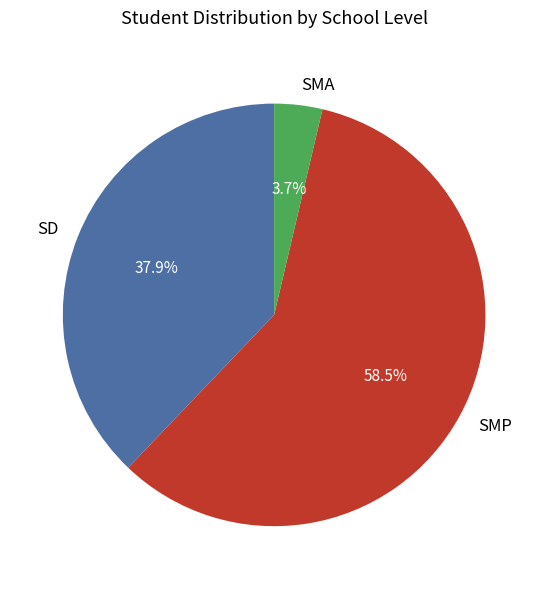

What is the total percentage of SD and SMP?

96.3%